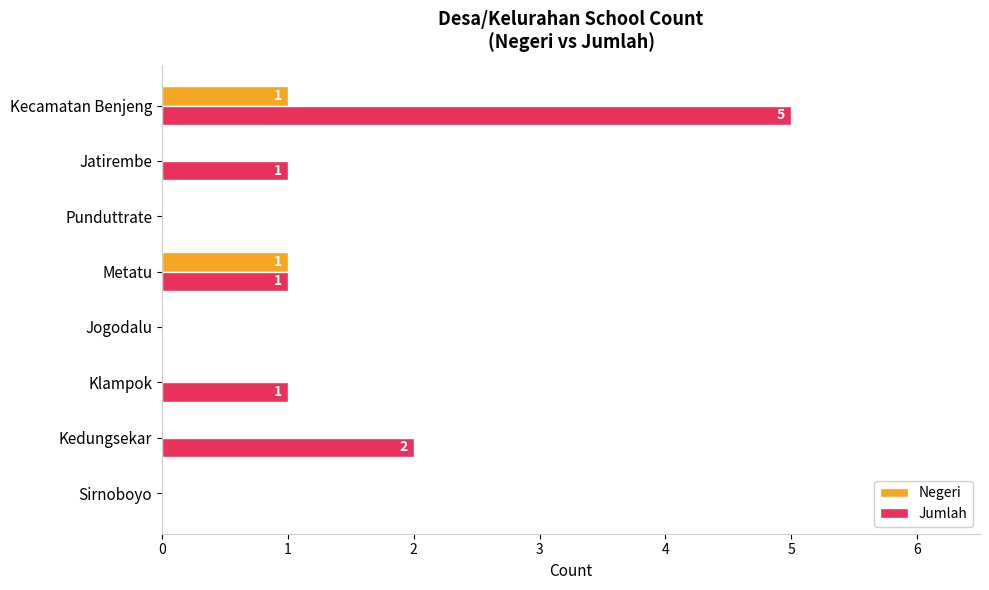

At which category is the sum across all series the highest?

Kecamatan Benjeng